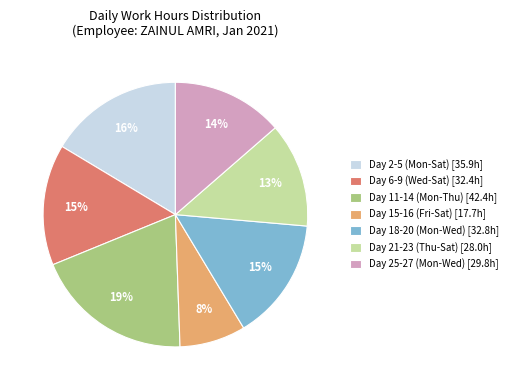

True or false: Day 25-27 (Mon-Wed) [29.8h] accounts for 9% of the total.

False